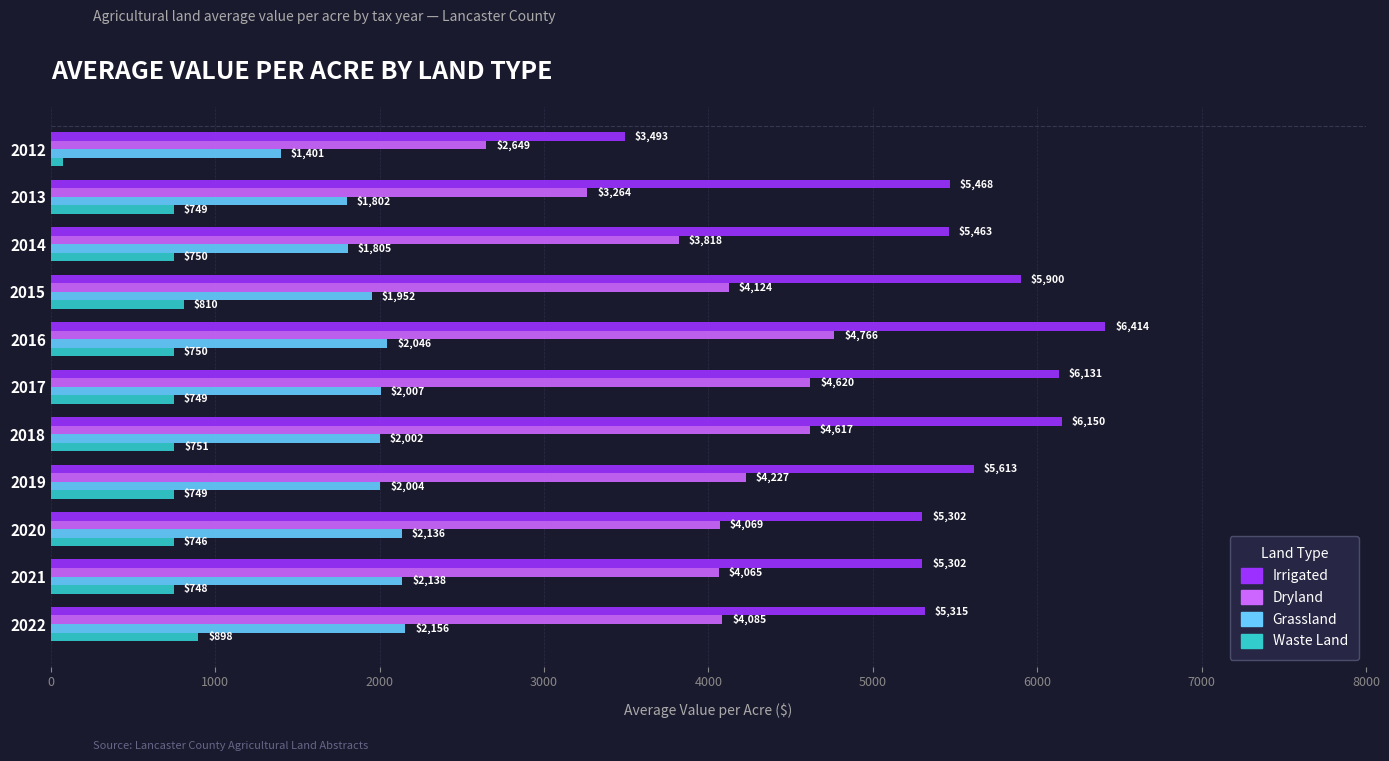

Which series has the largest total across all categories?

Irrigated